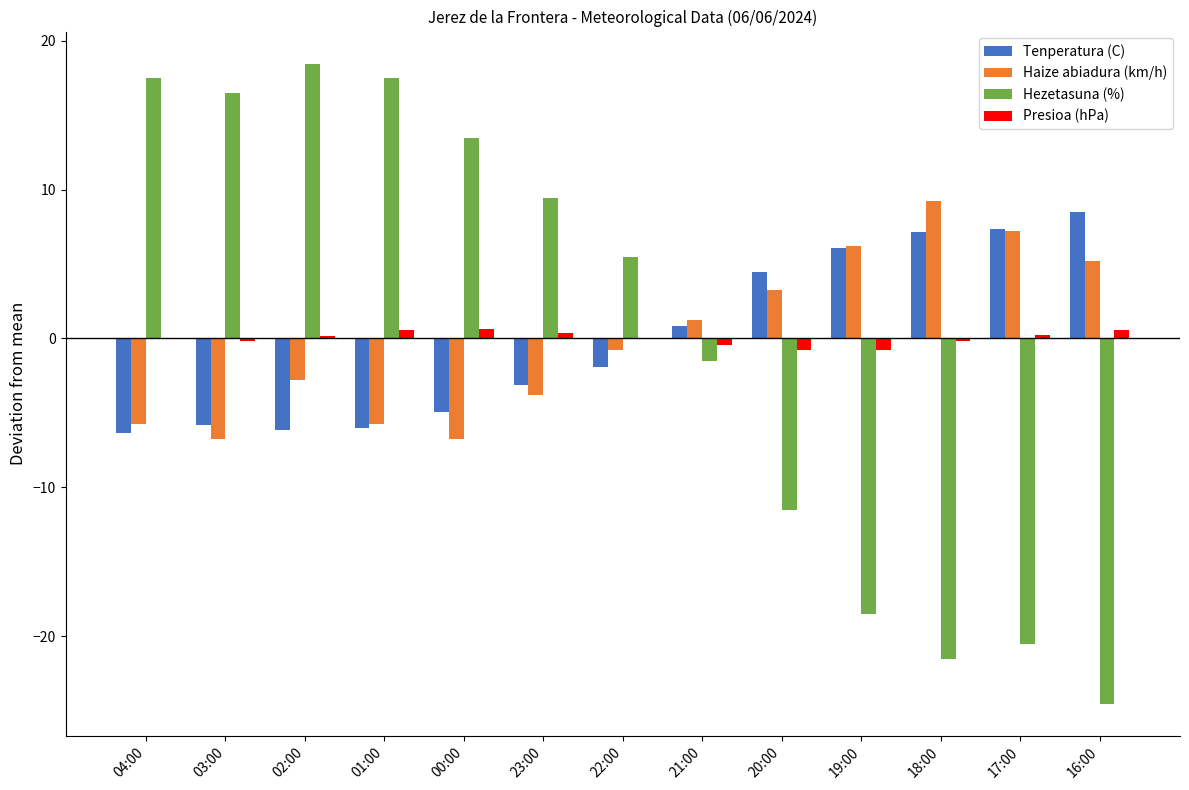

Which series has the largest range (max minus min)?

Hezetasuna (%)